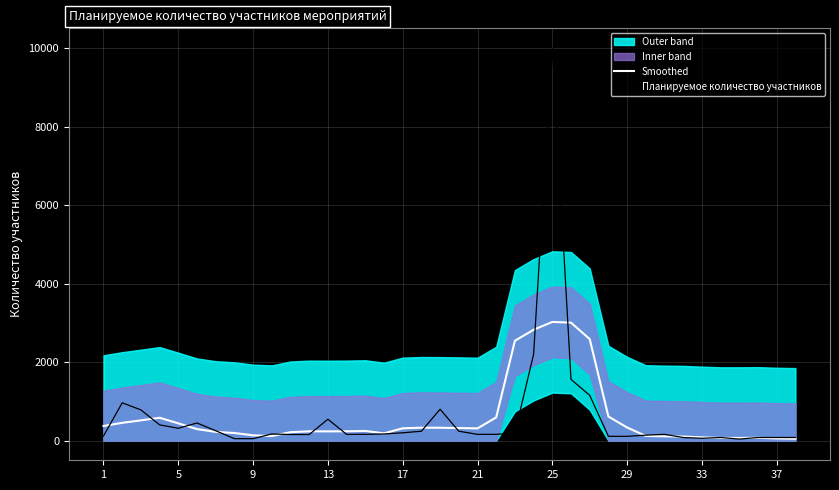

What is the sum of the Smoothed values at 29 and 5?

775.4